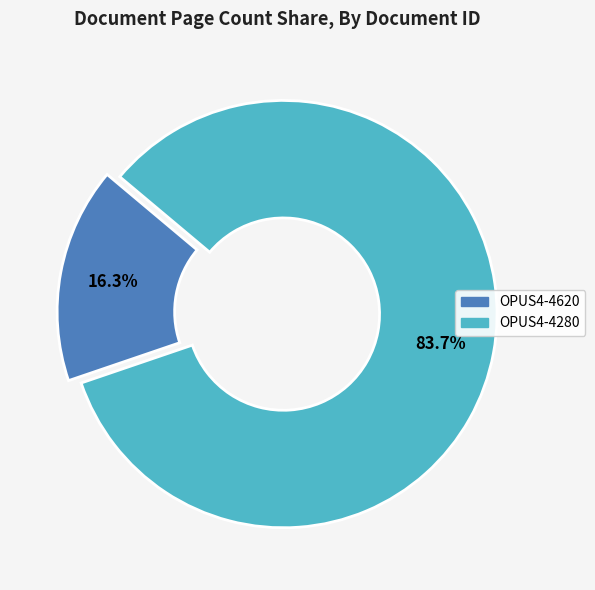

Count the number of slices in the pie.

2